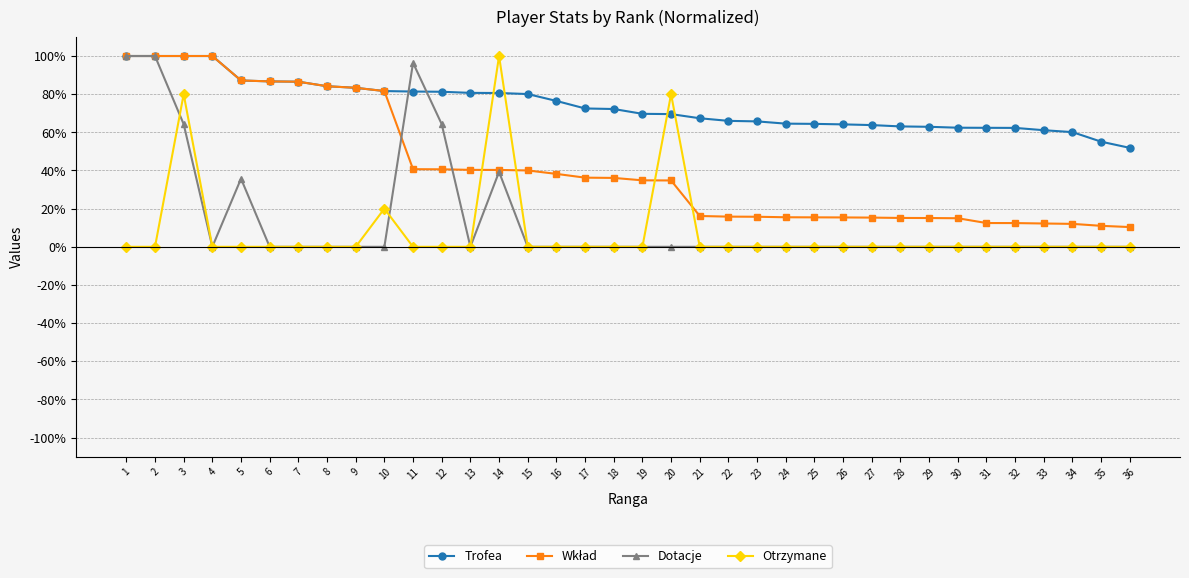

Which series ends up on top after the final intersection of Trofea and Otrzymane?

Trofea